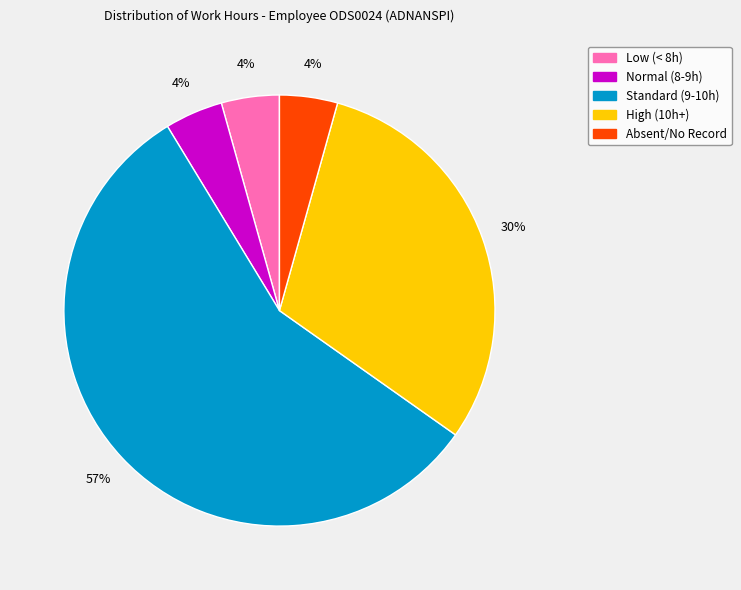

To the nearest percent, what is the average slice percentage?

20%